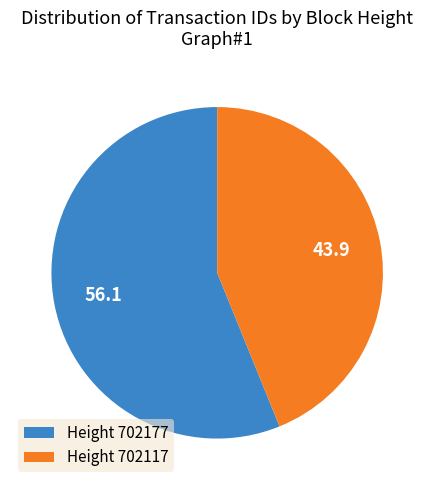

Which has a higher value, Height 702117 or Height 702177?

Height 702177